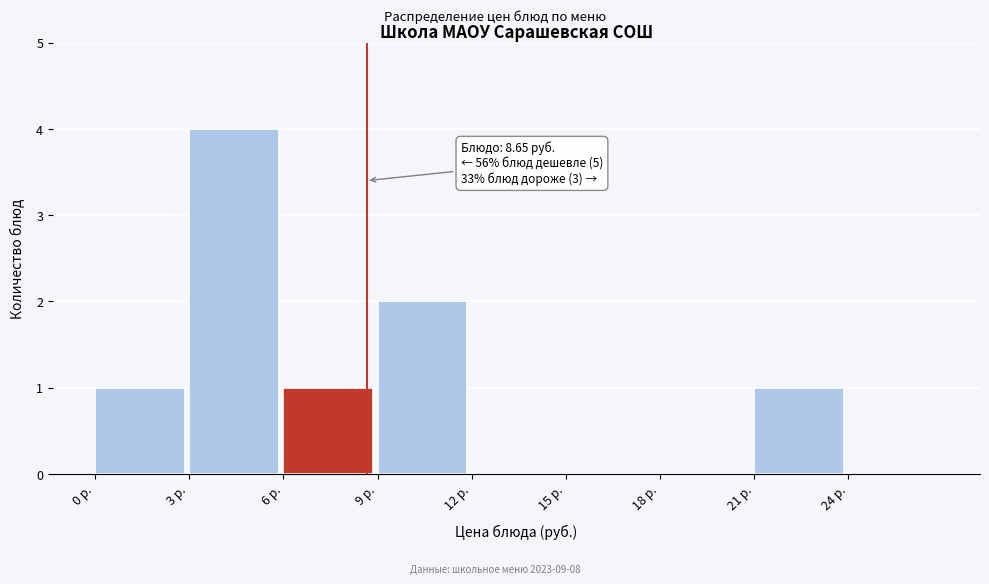

Over which range of the x-axis is the bar tallest?

3 to 6